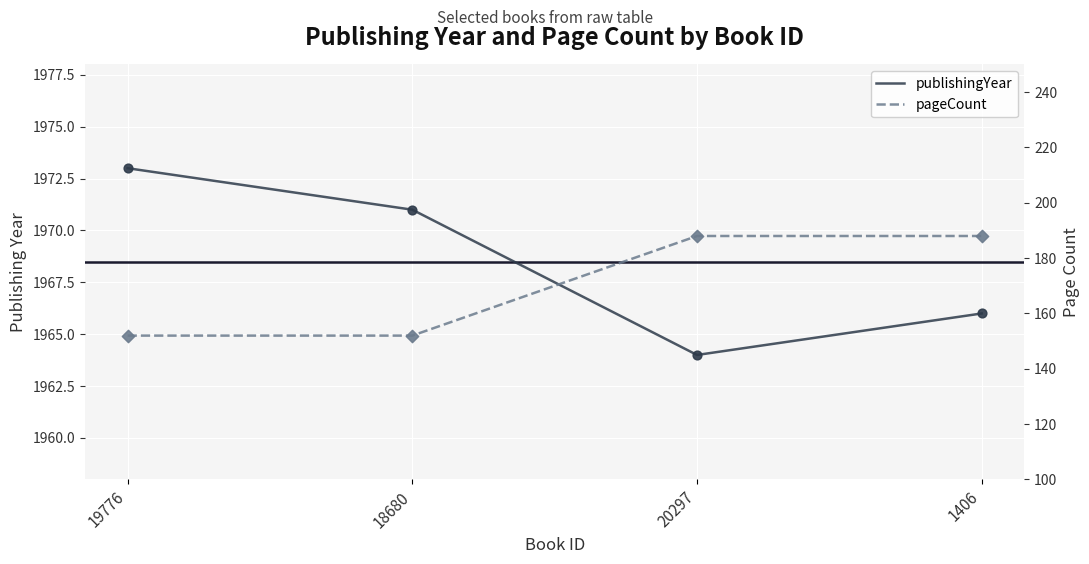

Which series contains the highest Y value?

publishingYear